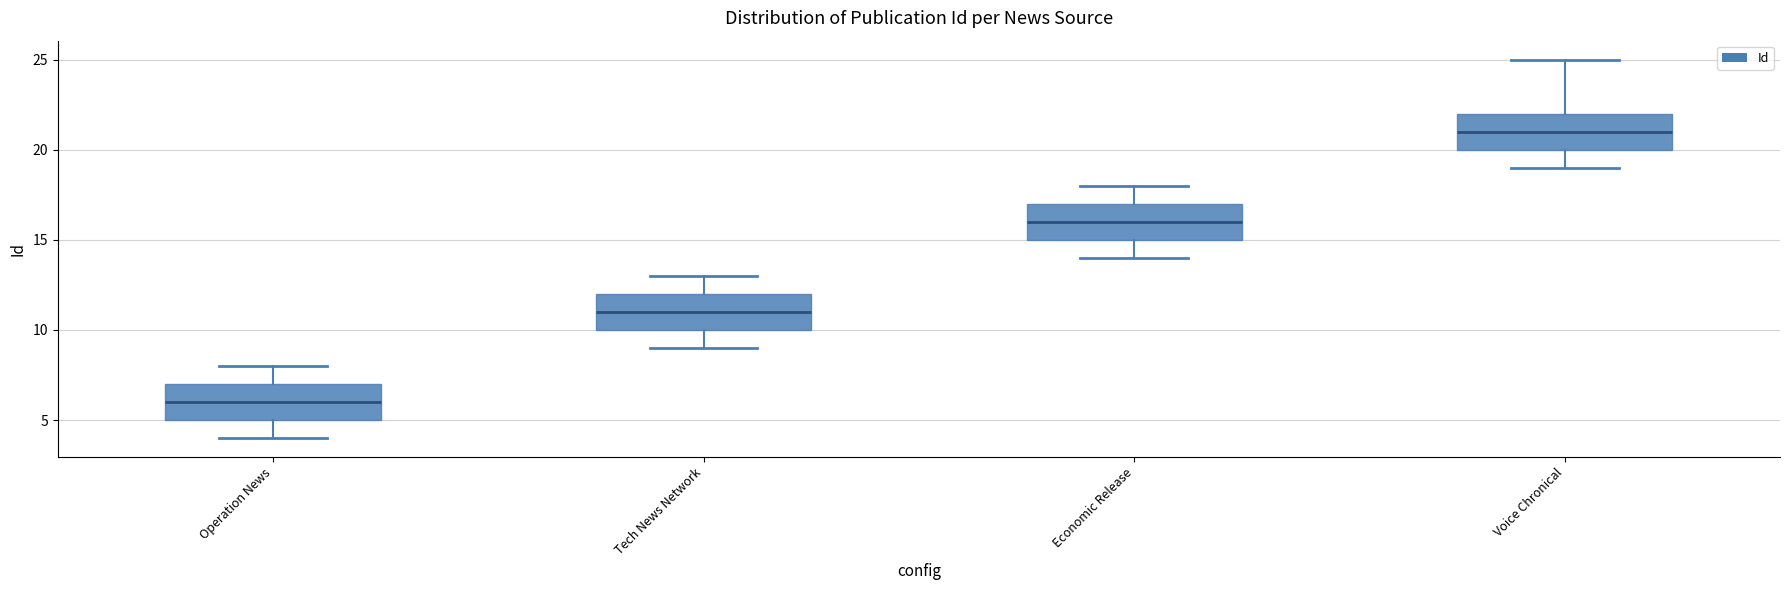

Reading left to right, transcribe this box plot: for each box, give where its median line is, the range the box spans, and where its two whiskers end, as read against the y-axis. The values are not printed on the chart, so give them approximately, as read against the axis.

Operation News: median 6, box 5 to 7, whiskers 4 to 8
Tech News Network: median 11, box 10 to 12, whiskers 9 to 13
Economic Release: median 16, box 15 to 17, whiskers 14 to 18
Voice Chronical: median 21, box 20 to 22, whiskers 19 to 25